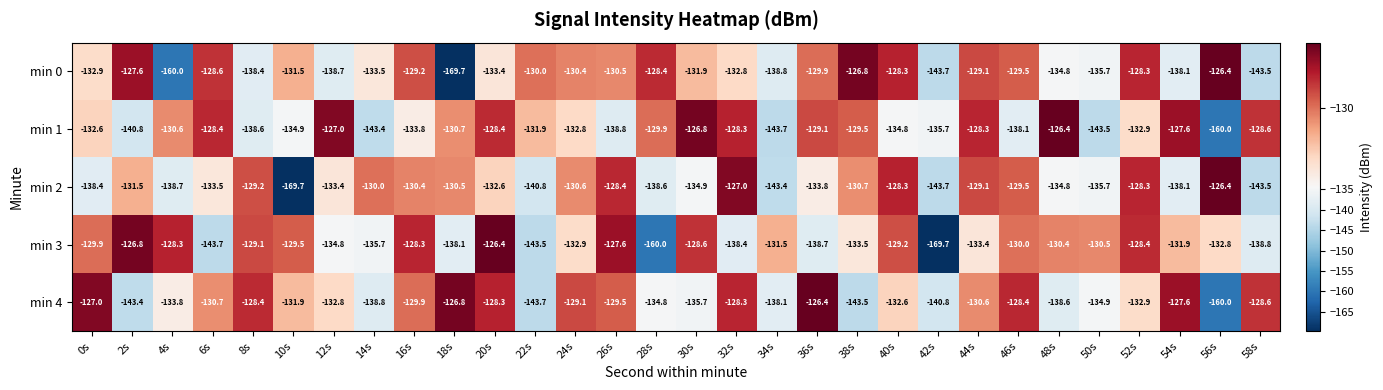

At which category is the sum across all series the highest?

20s